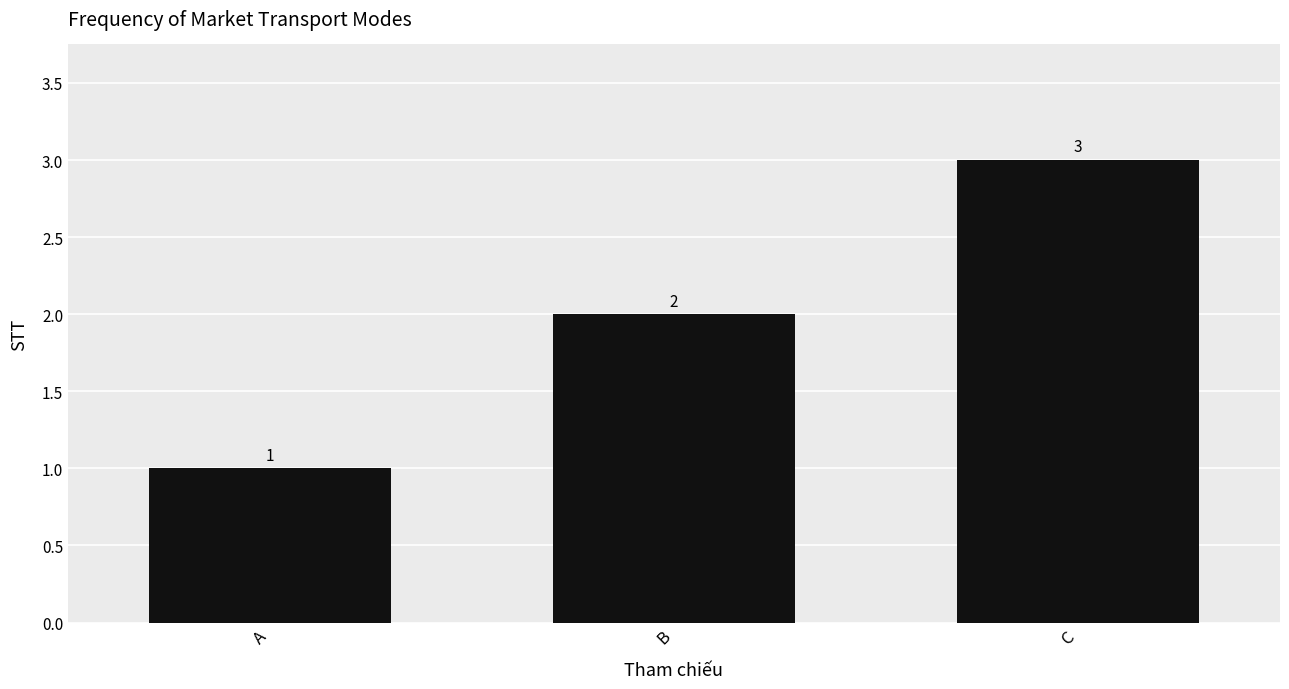

Which label corresponds to the largest value in the chart?

C